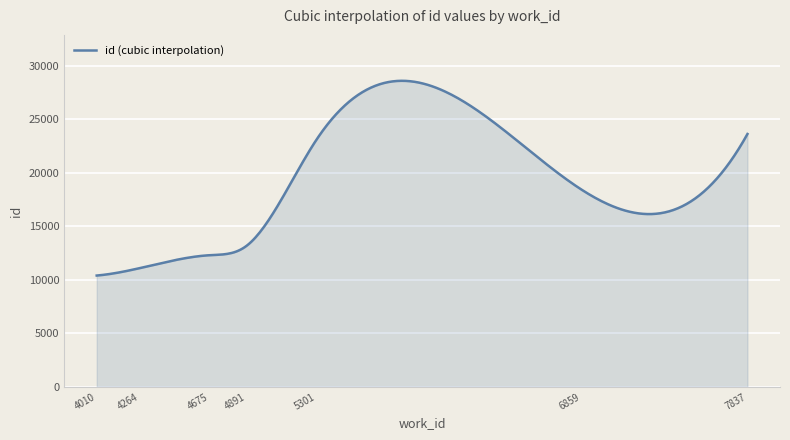

What is the minimum value shown in the chart?

10406.0